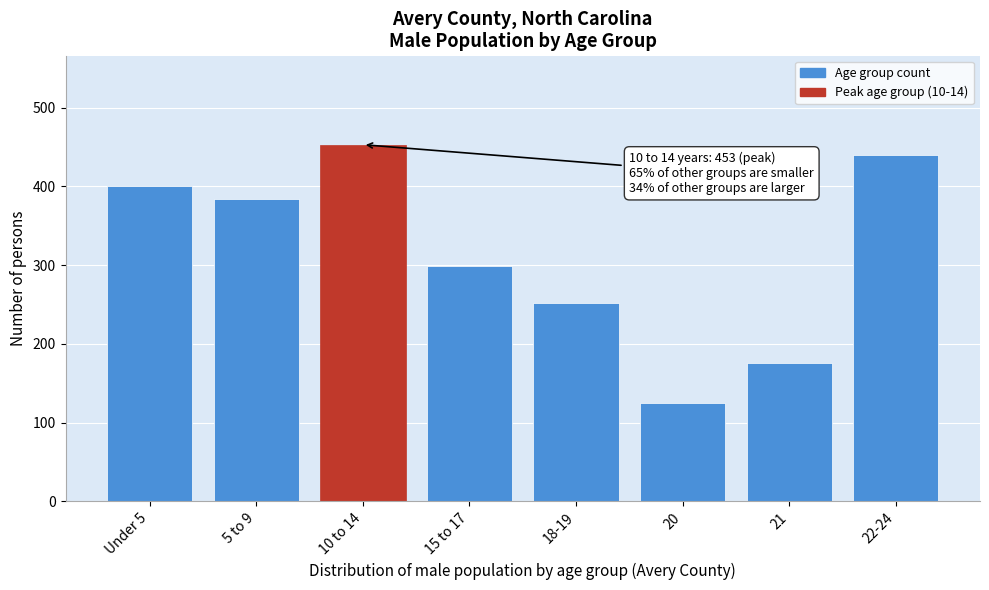

Reading left to right, transcribe all the data shown in this chart.

401	384	453	299	252	125	176	440